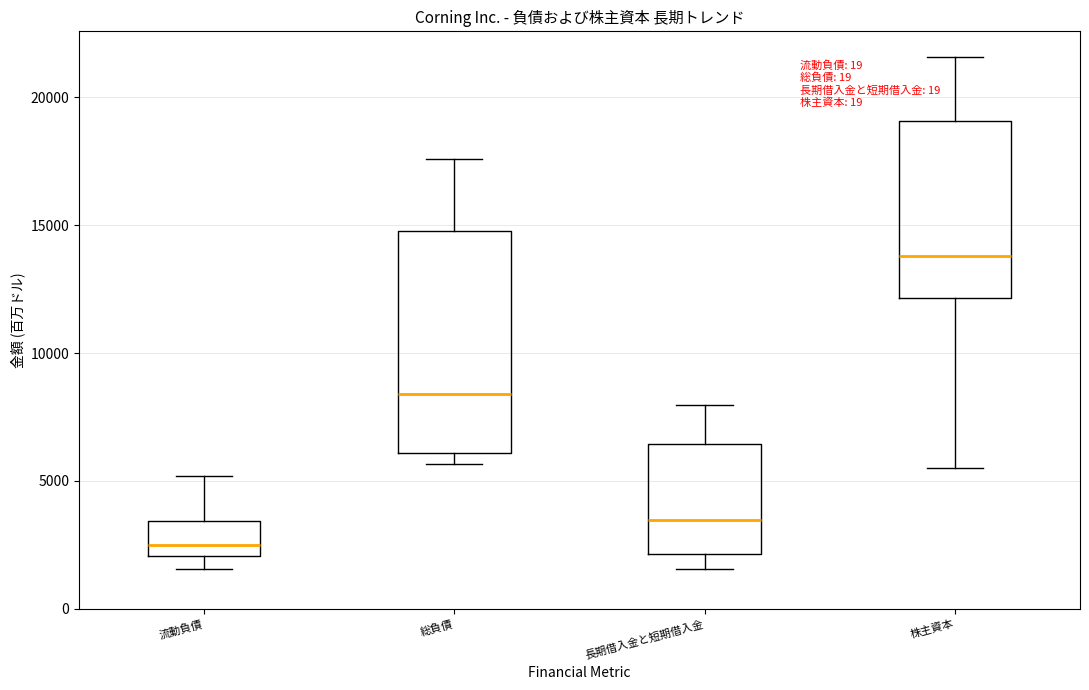

Reading left to right, transcribe this box plot: for each box, give where its median line is, the range the box spans, and where its two whiskers end, as read against the y-axis. The values are not printed on the chart, so give them approximately, as read against the axis.

流動負債: median 2500, box 2000 to 3500, whiskers 1500 to 5000
総負債: median 8500, box 6000 to 15000, whiskers 5500 to 17500
長期借入金と短期借入金: median 3500, box 2000 to 6500, whiskers 1500 to 8000
株主資本: median 14000, box 12000 to 19000, whiskers 5500 to 21500